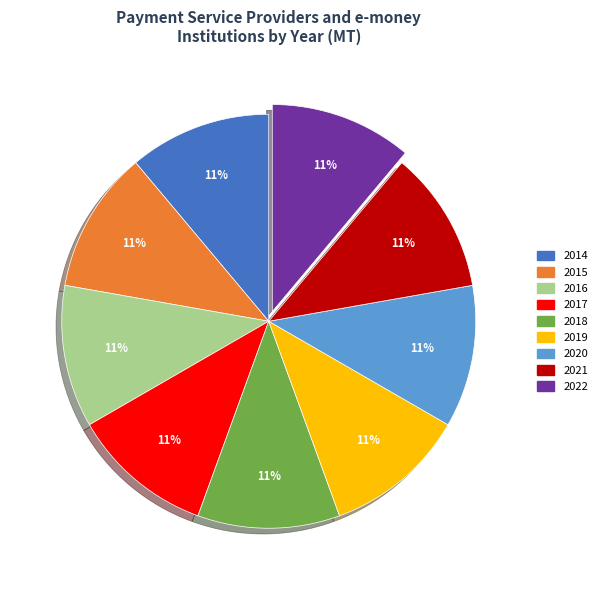

Approximately how many times larger is the value at 2019 compared to 2016?

1.0